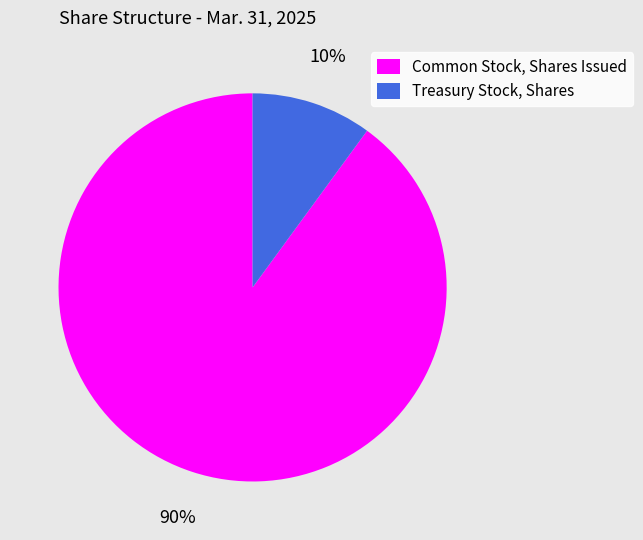

What is the smallest slice in the pie chart?

Treasury Stock, Shares